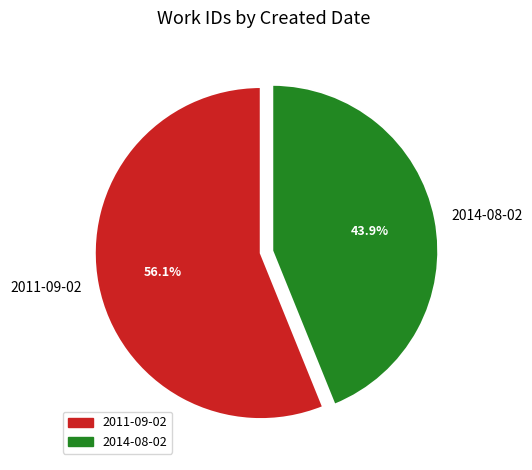

Do 2014-08-02 and 2011-09-02 together represent more than half of the pie?

Yes